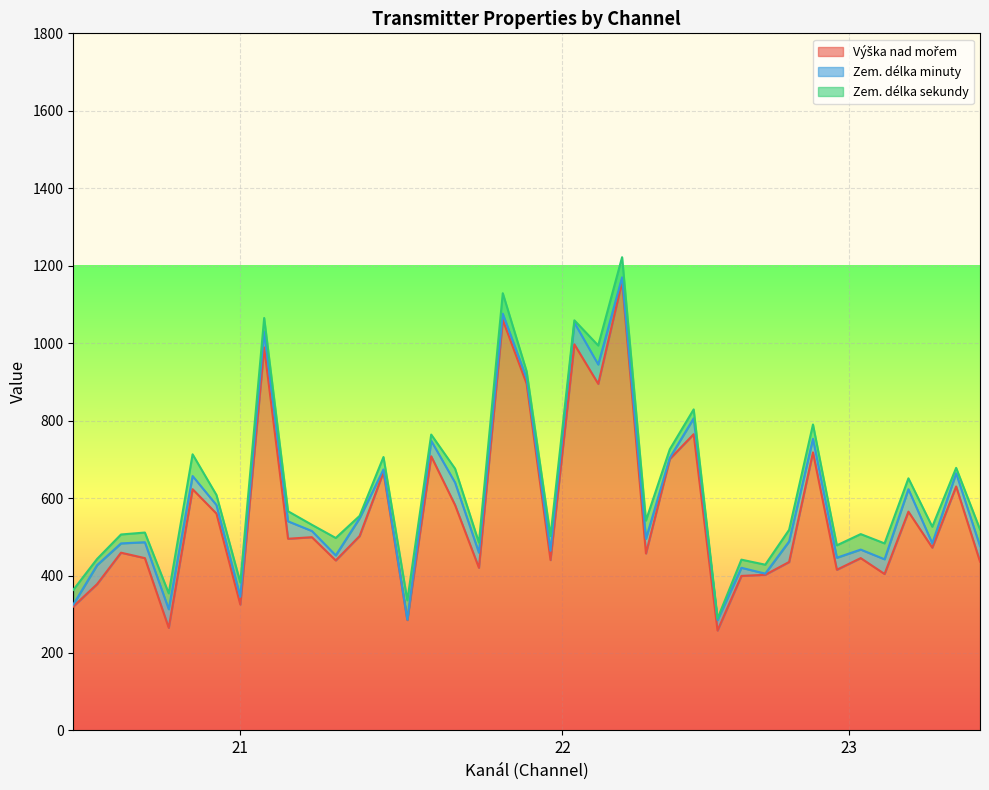

True or false: Výška nad mořem and Zem. délka sekundy cross at least once.

False